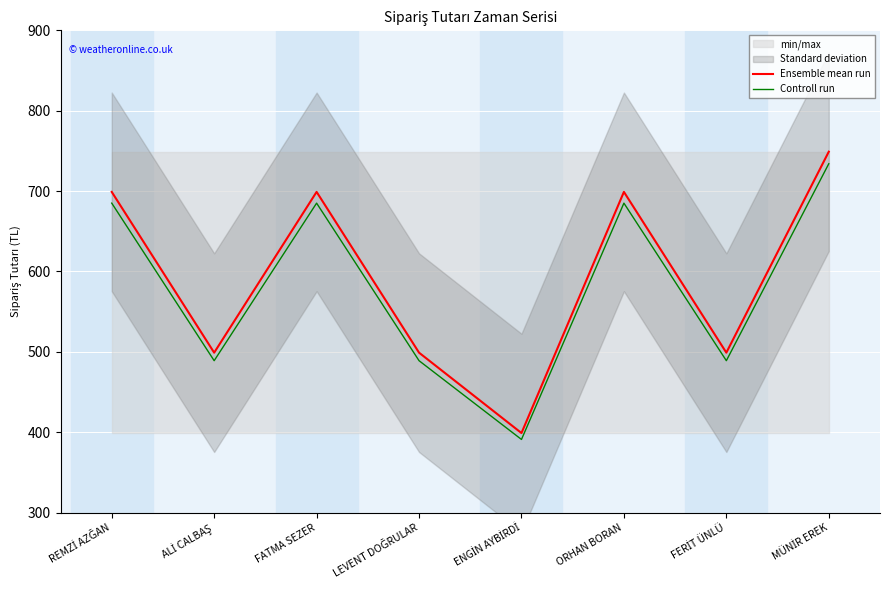

The Controll run series shows 685.0 at FATMA SEZER. True or false?

True